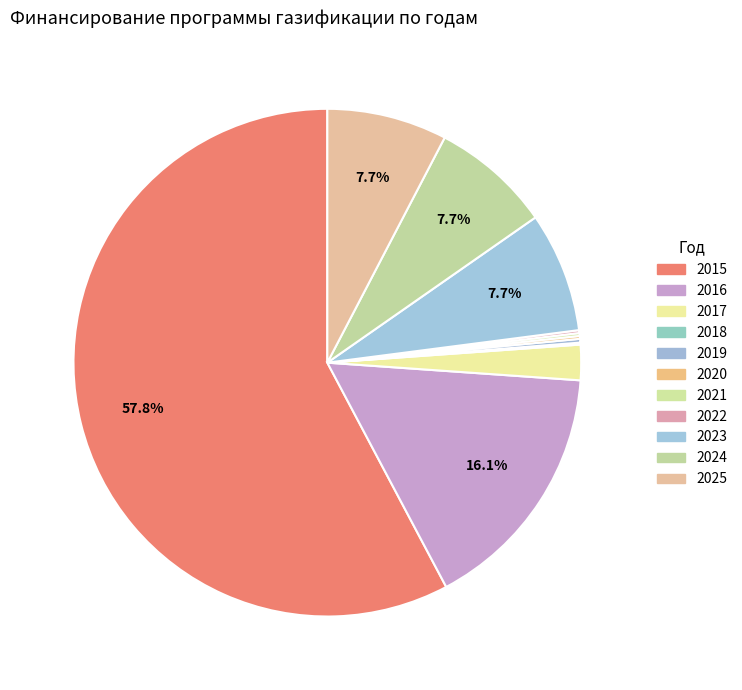

The 2025 slice represents 8% of the pie. True or false?

True